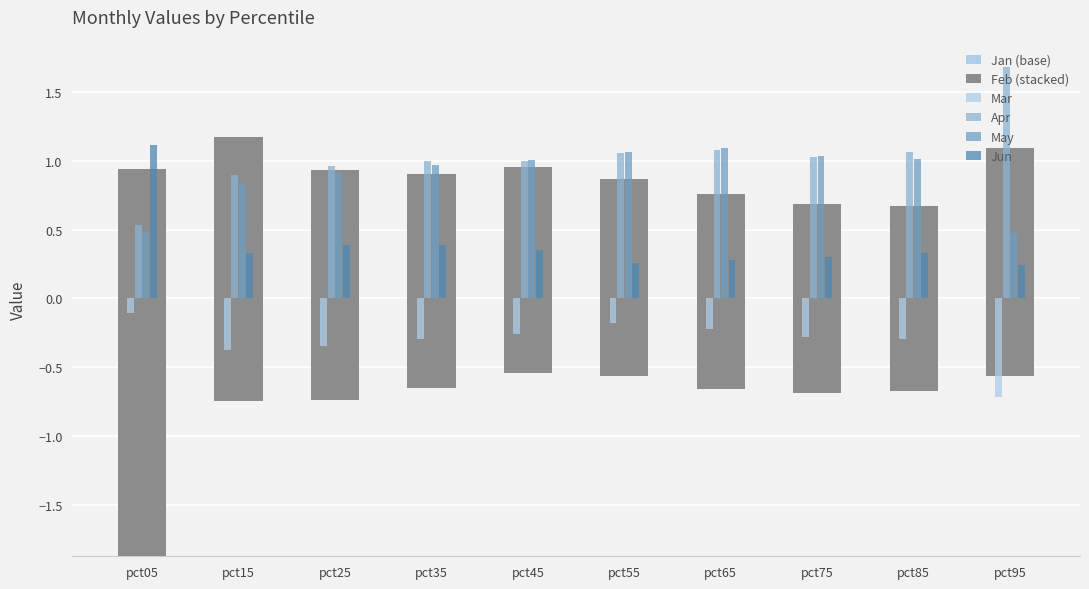

Reading left to right, extract all data points from this chart.

Jan (base): -1.9	-0.7	-0.7	-0.6	-0.5	-0.6	-0.7	-0.7	-0.7	-0.6
Feb (stacked): 2.8	1.9	1.7	1.6	1.5	1.4	1.4	1.4	1.3	1.7
Mar: -0.1	-0.4	-0.3	-0.3	-0.3	-0.2	-0.2	-0.3	-0.3	-0.7
Apr: 0.5	0.9	1.0	1.0	1.0	1.1	1.1	1.0	1.1	1.7
May: 0.5	0.8	0.9	1.0	1.0	1.1	1.1	1.0	1.0	0.5
Jun: 1.1	0.3	0.4	0.4	0.3	0.3	0.3	0.3	0.3	0.2